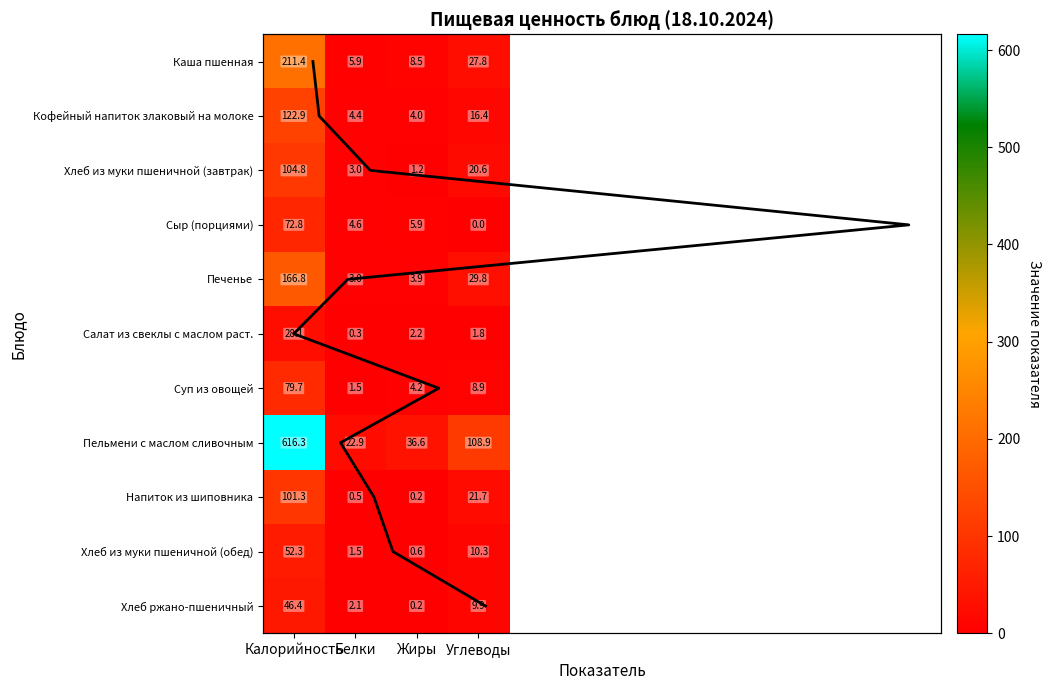

Reading right to left, what are all the values shown in this chart?

Каша пшенная: 27.8	8.5	5.9	211.4
Кофейный напиток злаковый на молоке: 16.4	4.0	4.4	122.9
Хлеб из муки пшеничной (завтрак): 20.6	1.2	3.0	104.8
Сыр (порциями): 0.0	5.9	4.6	72.8
Печенье: 29.8	3.9	3.0	166.8
Салат из свеклы с маслом раст.: 1.8	2.2	0.3	28.1
Суп из овощей: 8.9	4.2	1.5	79.7
Пельмени с маслом сливочным: 108.9	36.6	22.9	616.3
Напиток из шиповника: 21.7	0.2	0.5	101.3
Хлеб из муки пшеничной (обед): 10.3	0.6	1.5	52.3
Хлеб ржано-пшеничный: 9.9	0.2	2.1	46.4